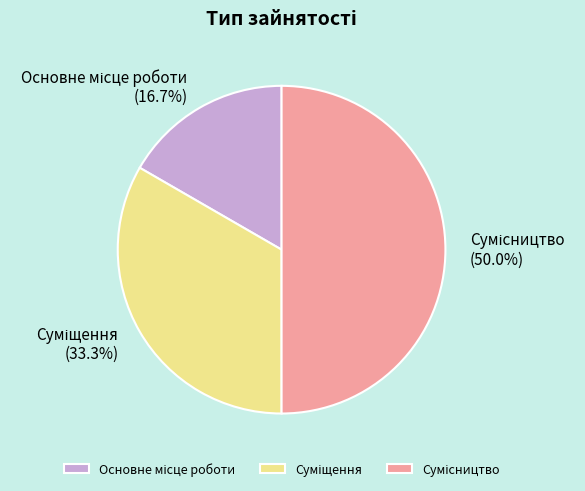

The Основне місце роботи slice represents 17% of the pie. True or false?

True